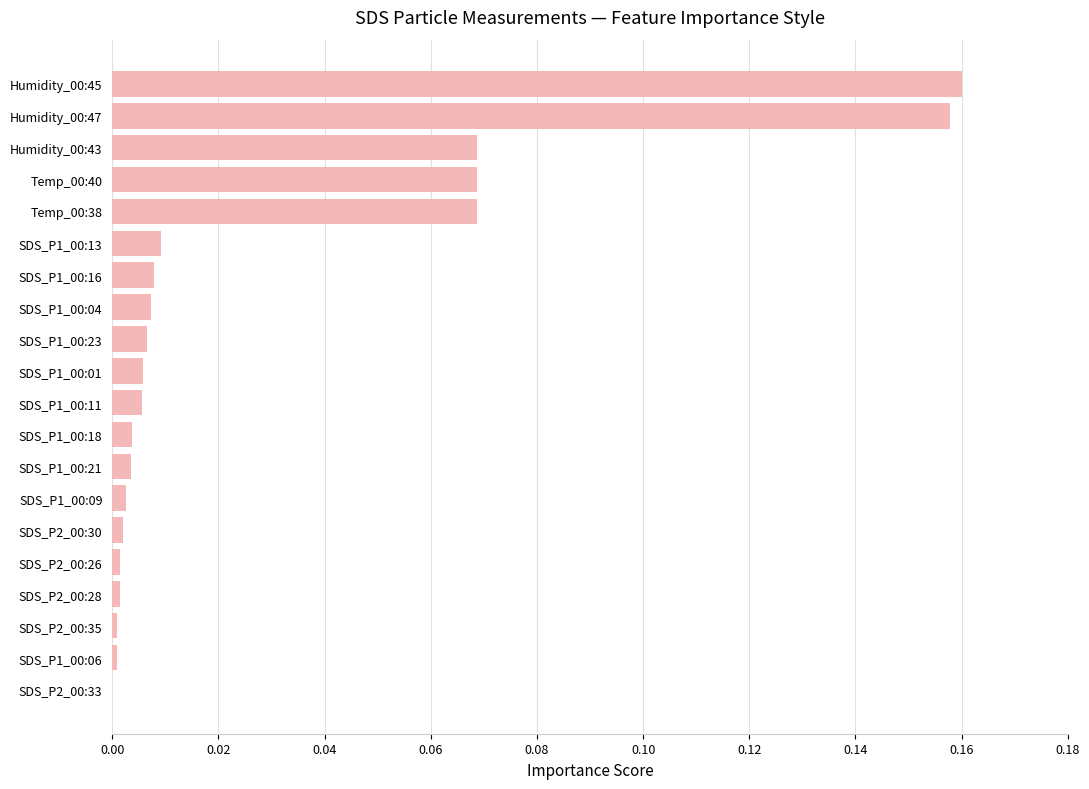

Are the bars grouped side by side (vs. stacked)?

No